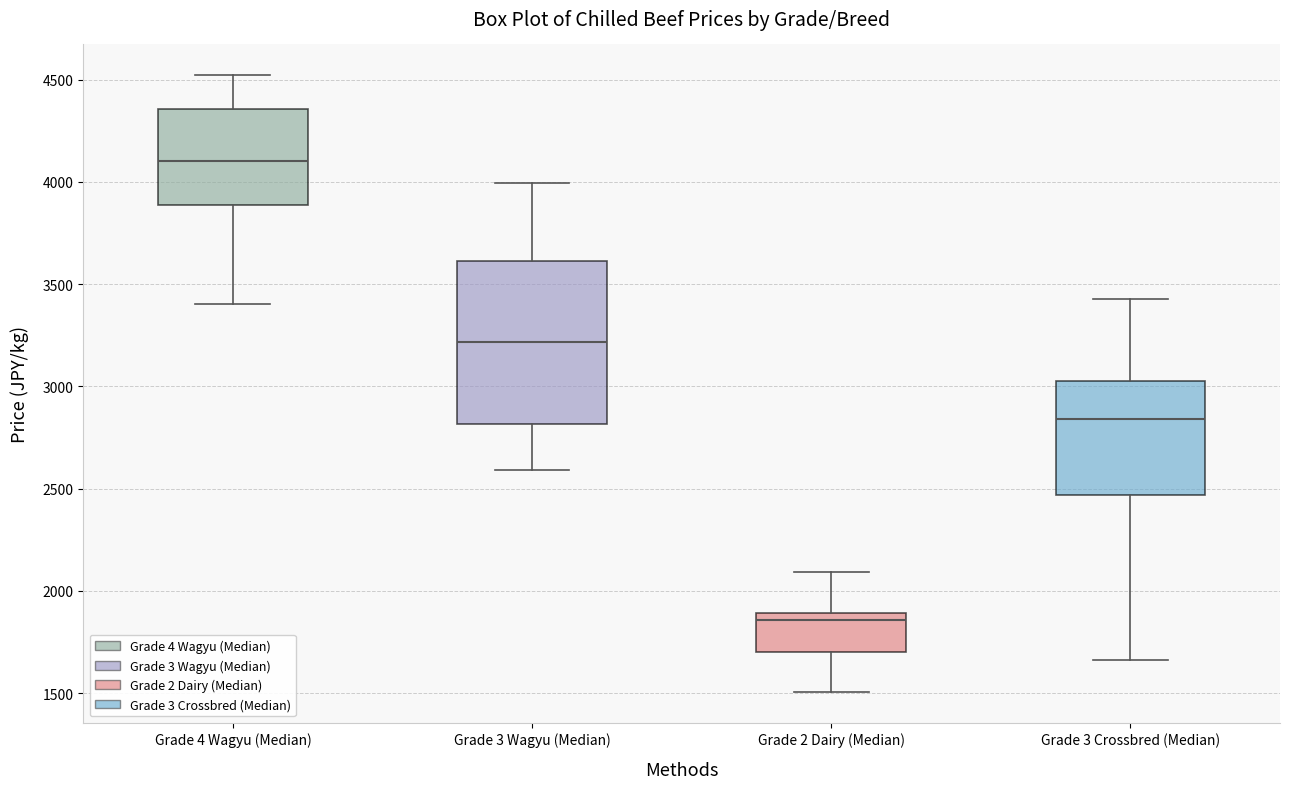

Which box has the lowest median line?

Grade 2 Dairy (Median)